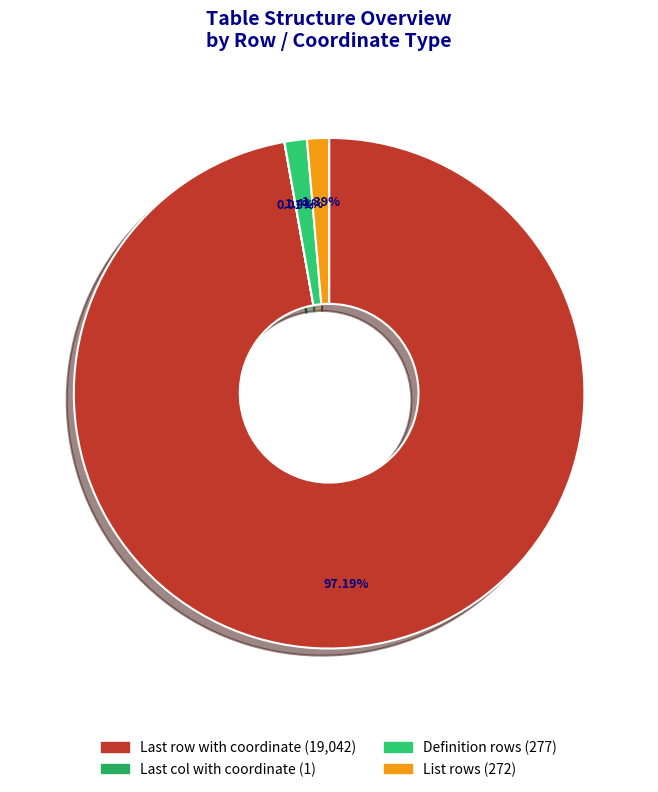

Does any single category account for the majority?

Yes